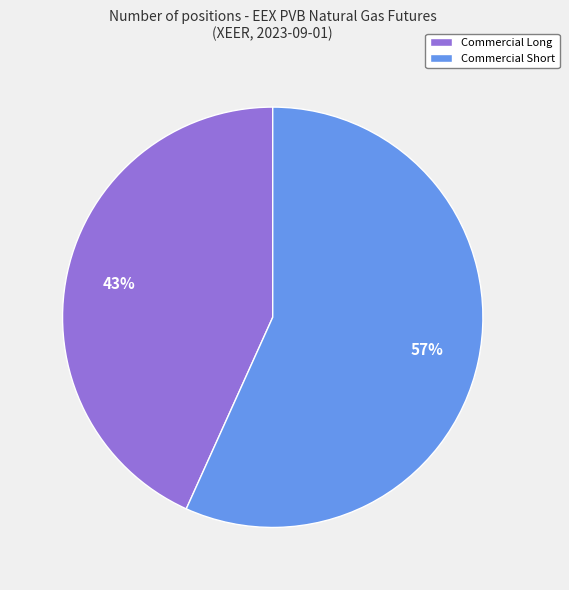

True or false: Commercial Long accounts for 43% of the total.

True